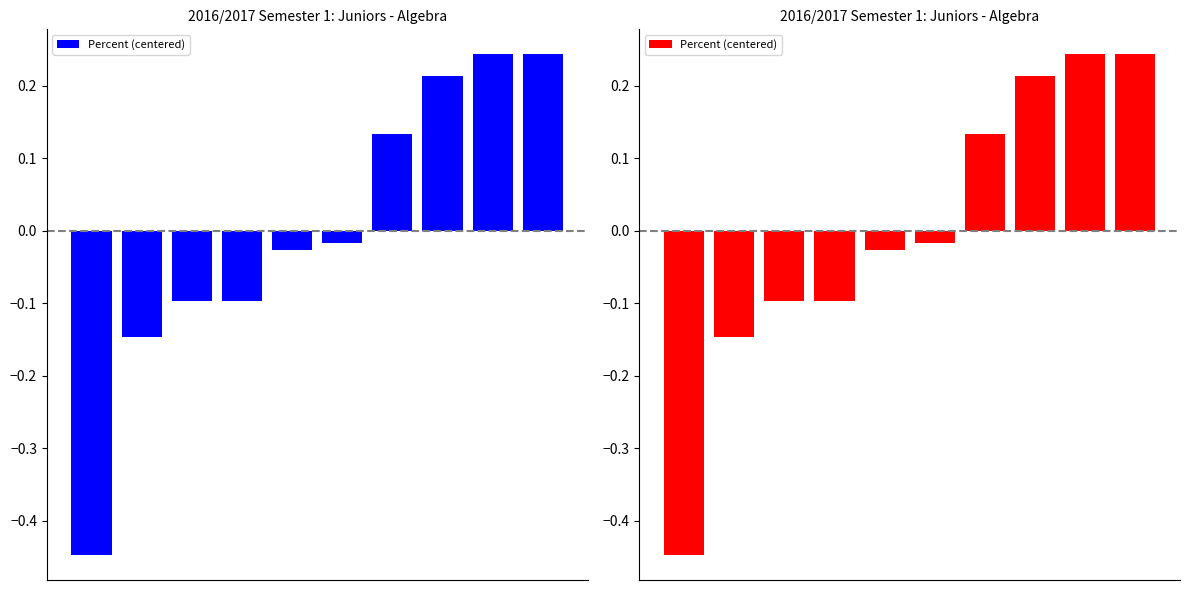

How many values are below zero?

6